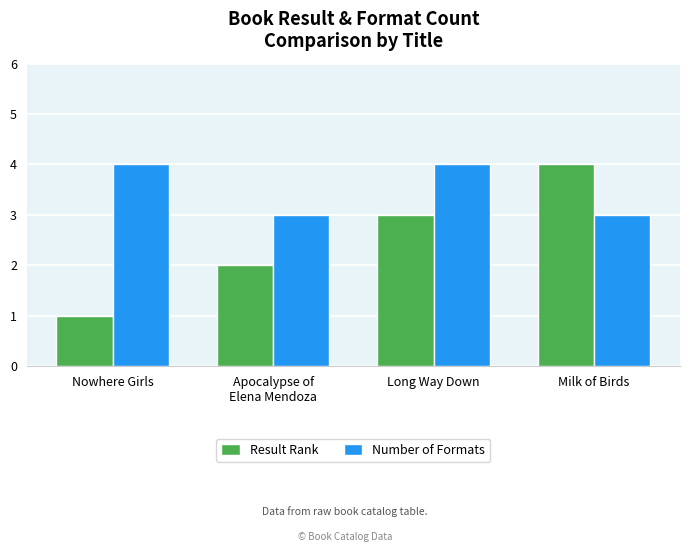

What is the difference between the highest and lowest values at Nowhere Girls?

3